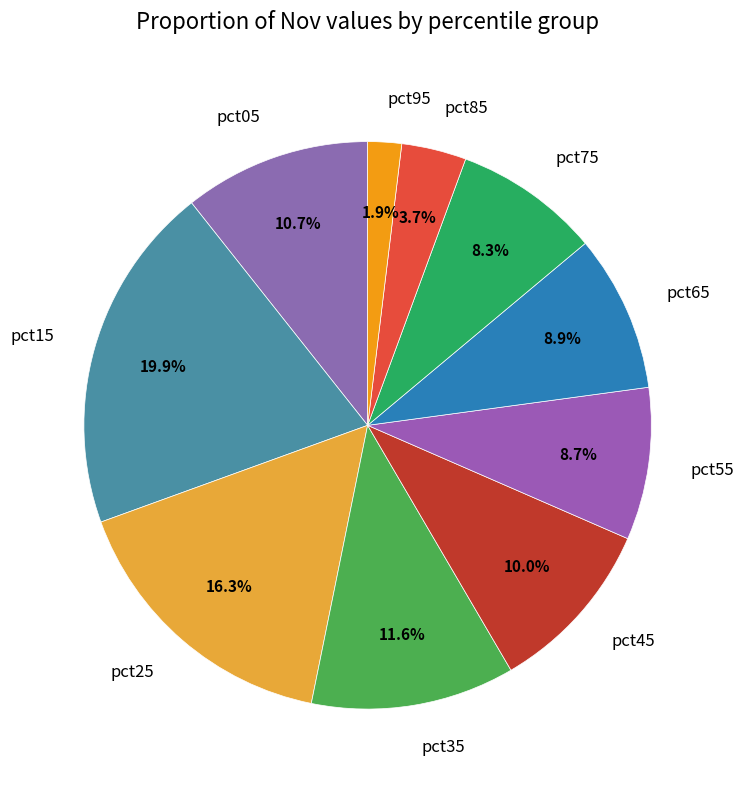

Which has a higher value, pct05 or pct45?

pct05